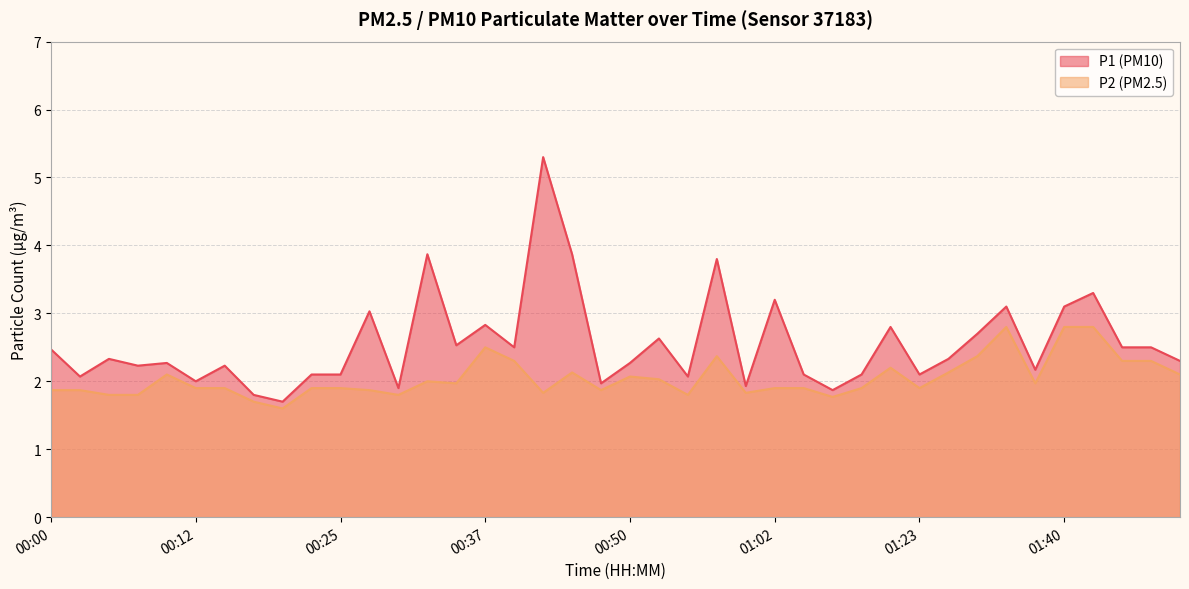

Does the chart display data point markers on the line(s)?

No